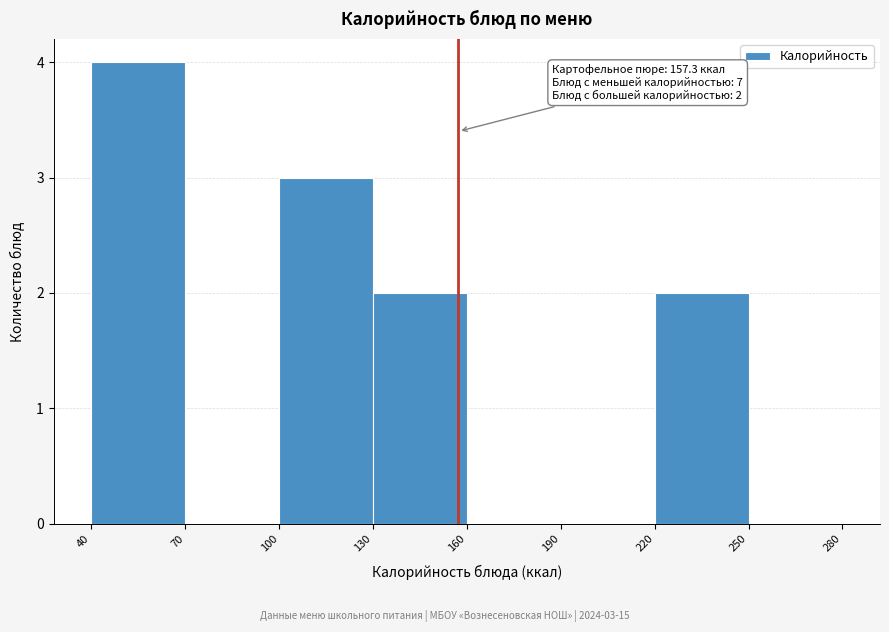

Over which range of the x-axis is the bar tallest?

40 to 70